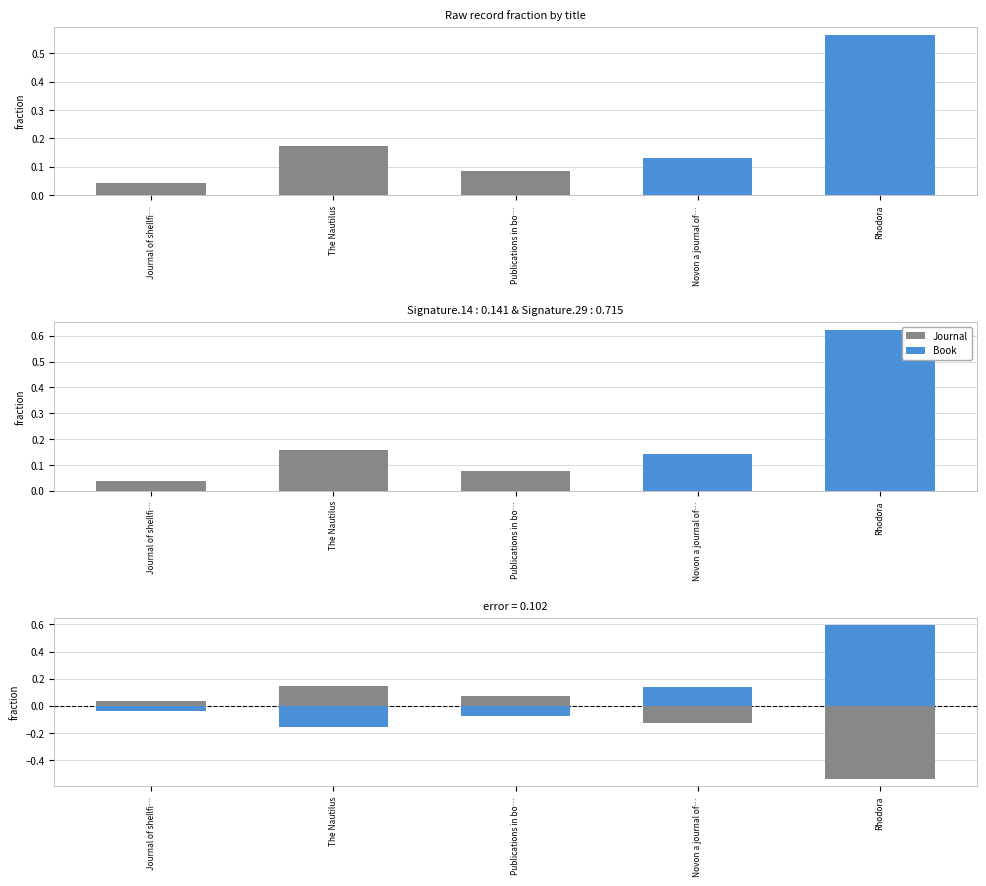

How many bars are there in each group?

2